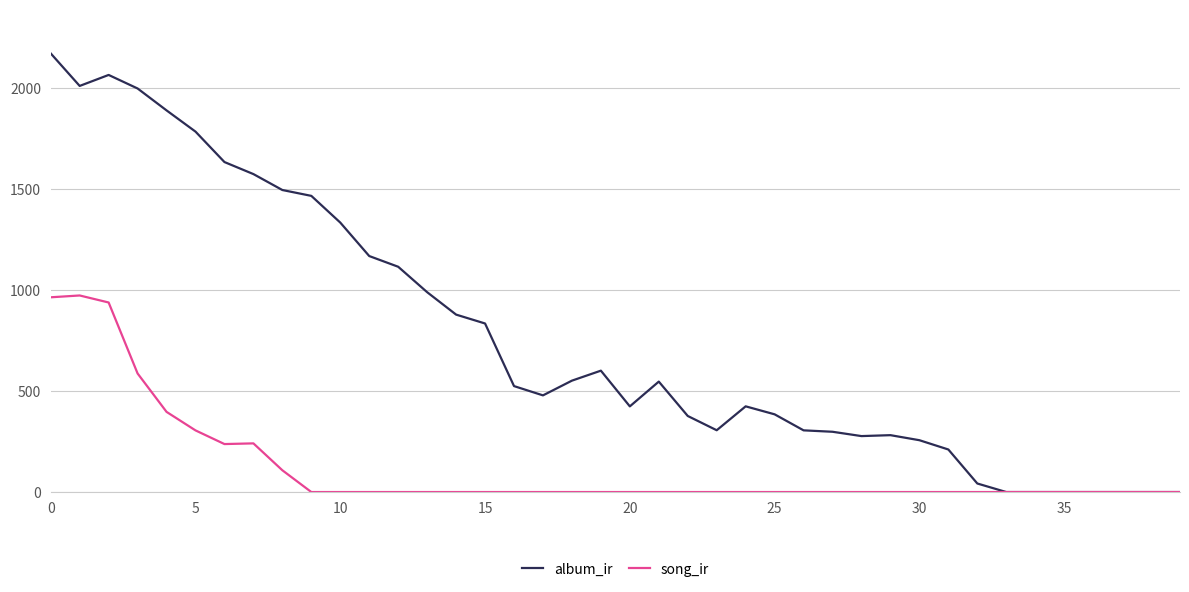

Rank the series by their maximum value, from highest to lowest.

album_ir, song_ir